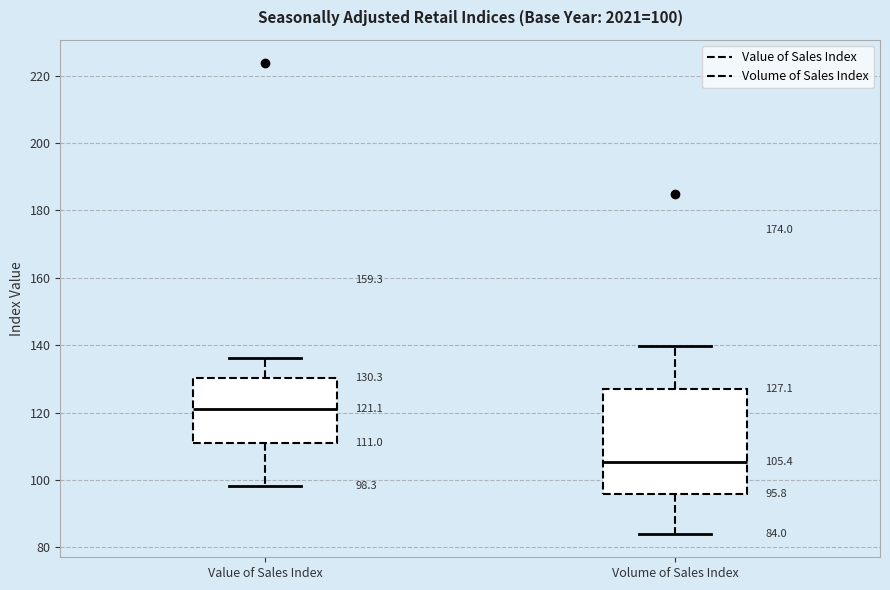

Which box's median line is the lowest?

Volume of Sales Index